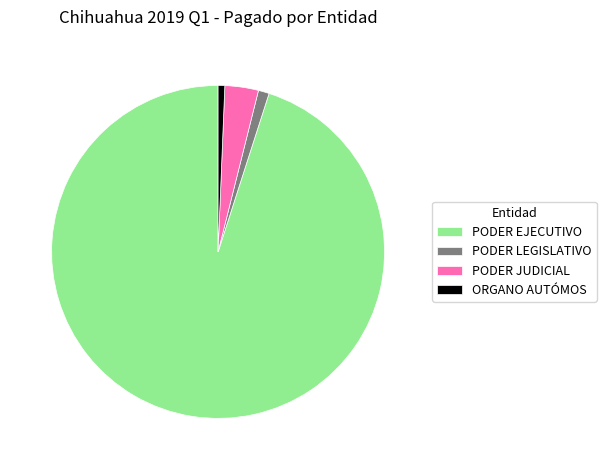

The ORGANO AUTÓMOS slice represents 1% of the pie. True or false?

True